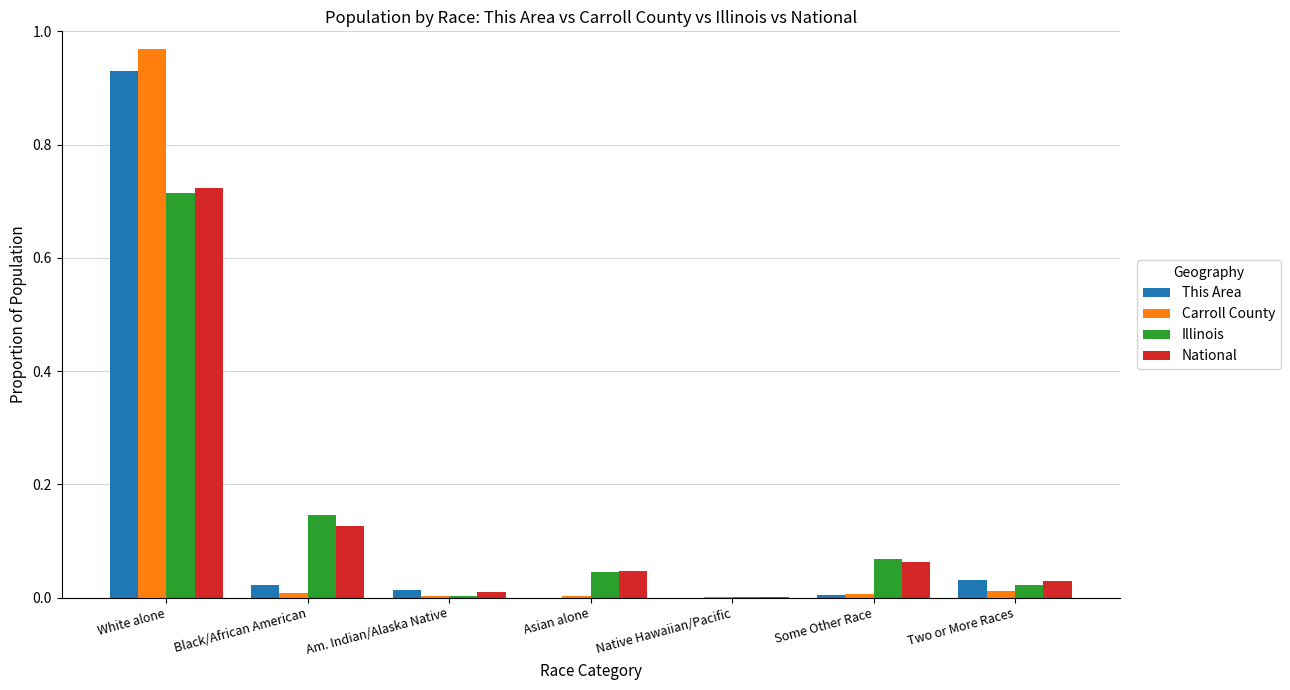

Count the number of categories in the chart.

7